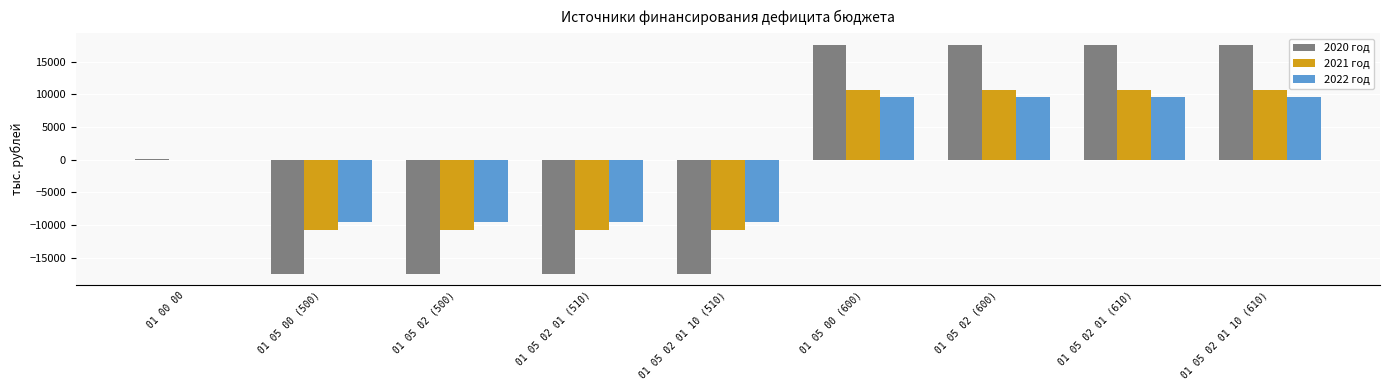

Between 01 05 02 01 10 (510) and 01 05 02 (600), which series saw the biggest shift?

2020 год